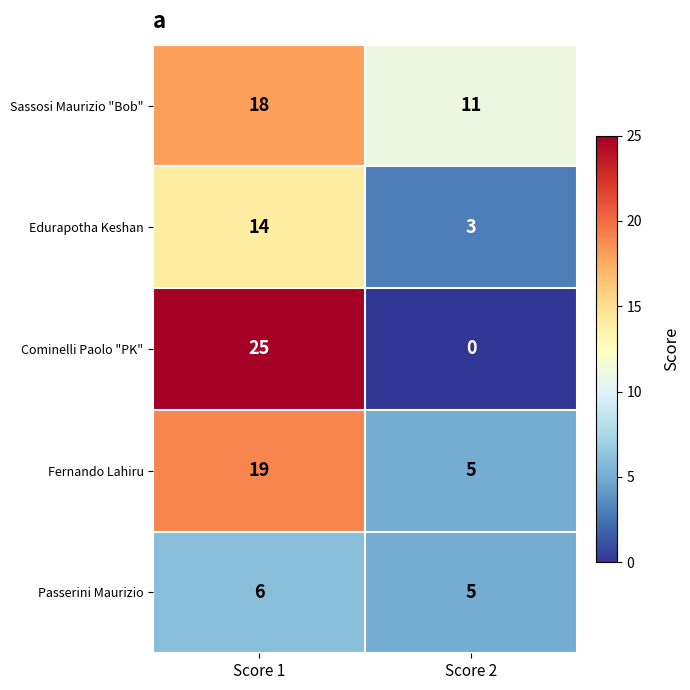

At Score 1, list the series in order from smallest to largest.

Passerini Maurizio, Edurapotha Keshan, Sassosi Maurizio "Bob", Fernando Lahiru, Cominelli Paolo "PK"